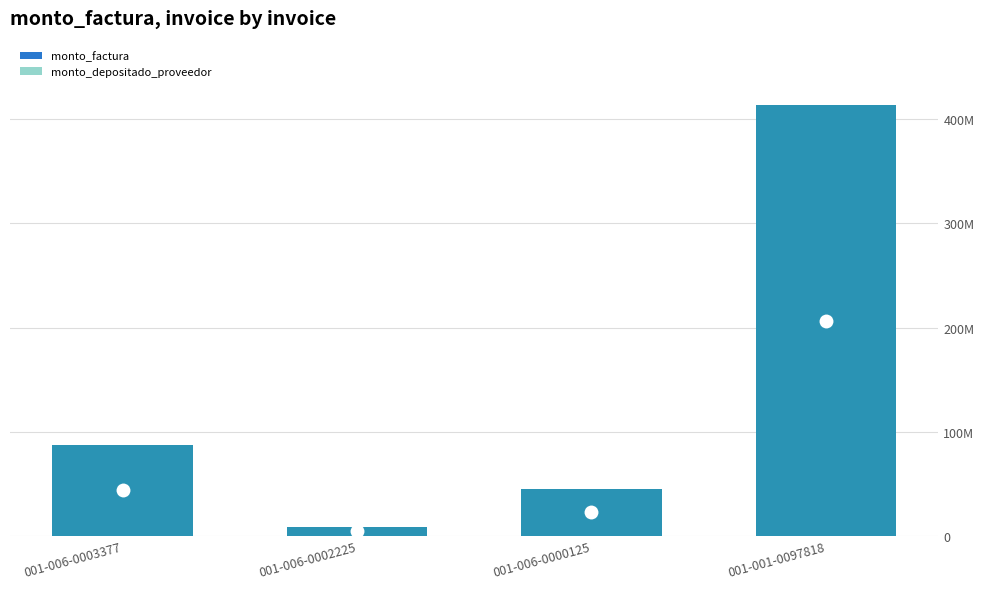

At which category is the sum across all series the highest?

001-001-0097818